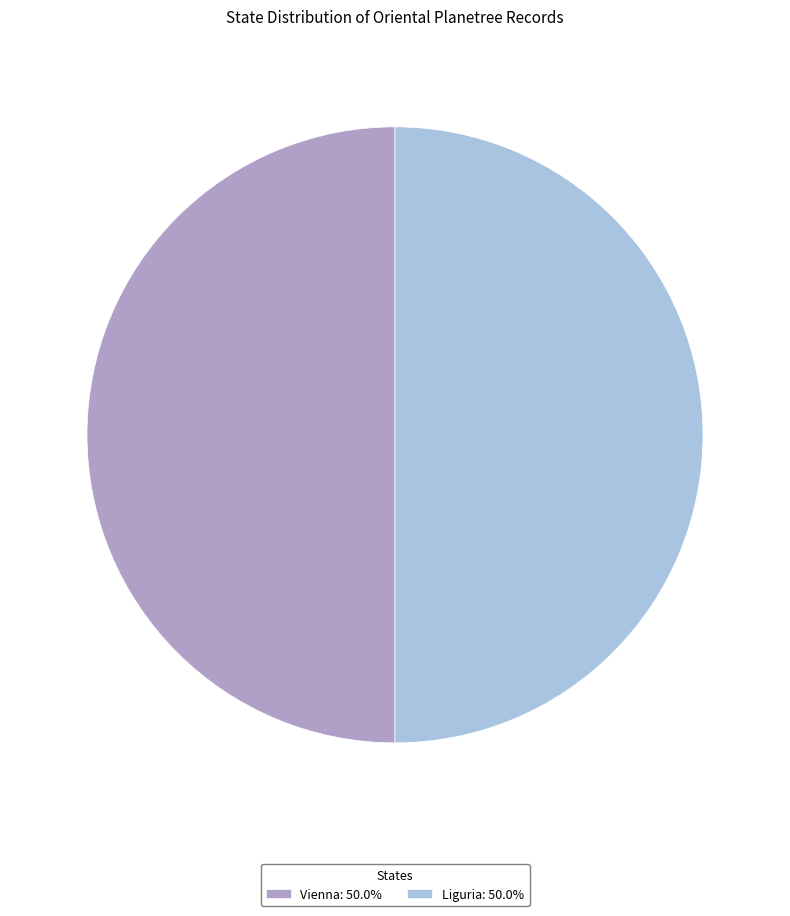

Approximately how many times larger is the value at Vienna compared to Liguria?

1.0